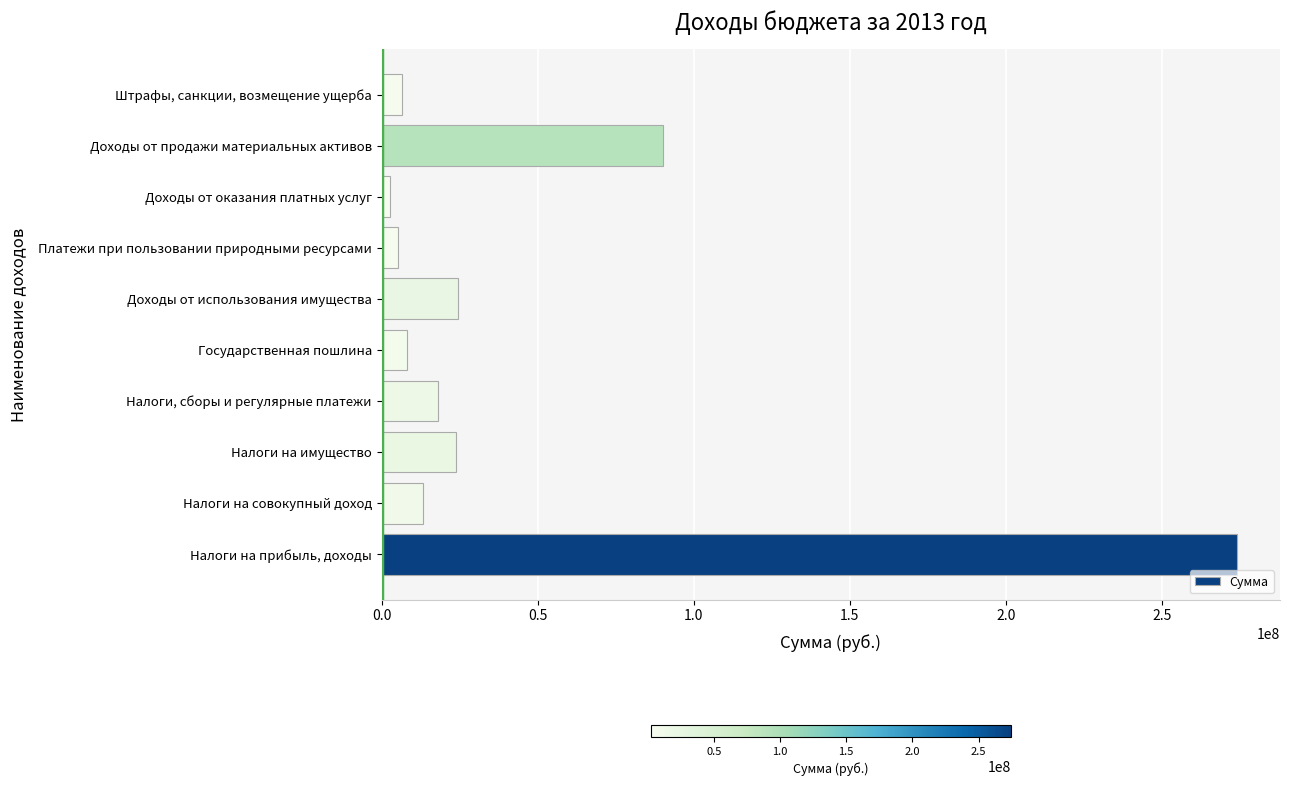

Which has a higher value, Доходы от оказания платных услуг or Доходы от продажи материальных активов?

Доходы от продажи материальных активов